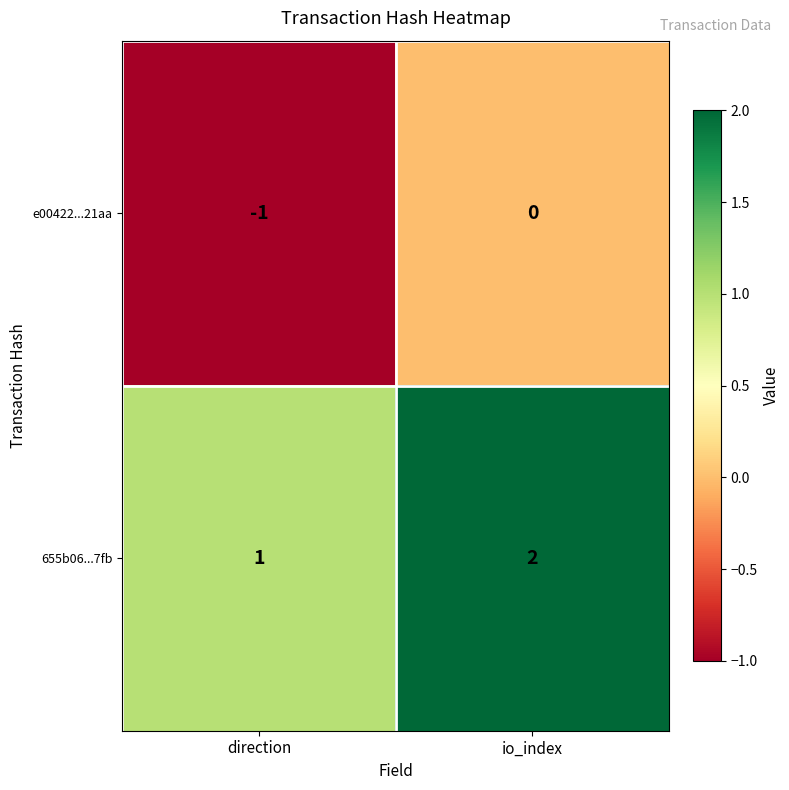

Which series has the largest total across all categories?

655b06...7fb